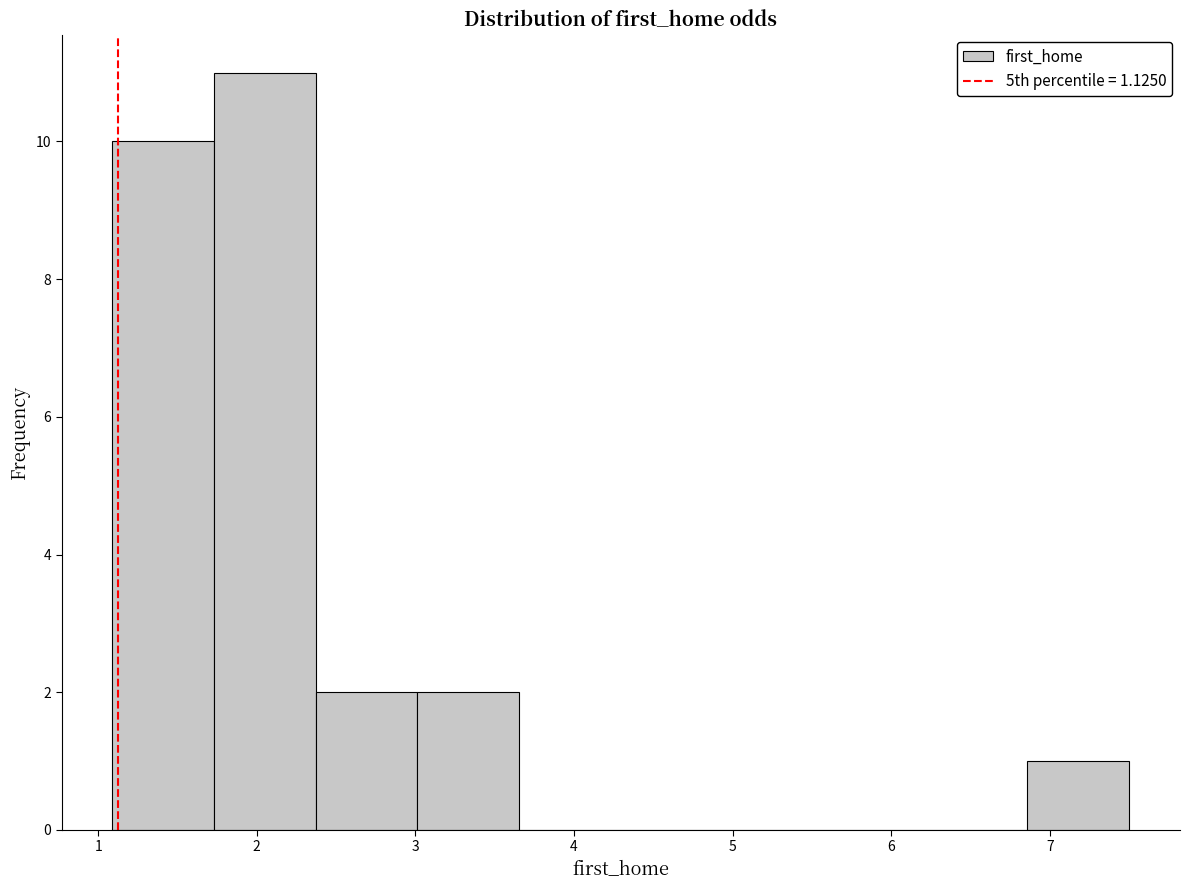

Reading left to right, transcribe this chart: for each bar, give the range it covers on the x-axis and its height. Neither the bar edges nor the heights are printed on the chart, so give them approximately, as read against the axes.

1.1 to 1.7: 10
1.7 to 2.4: 11
2.4 to 3.0: 2
3.0 to 3.7: 2
3.7 to 4.3: 0
4.3 to 4.9: 0
4.9 to 5.6: 0
5.6 to 6.2: 0
6.2 to 6.9: 0
6.9 to 7.5: 1